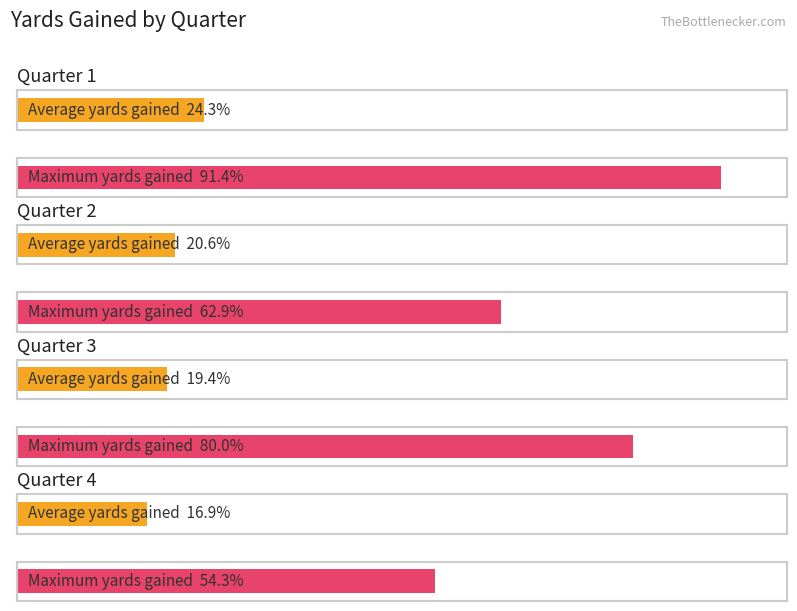

Which series has the largest total across all categories?

Maximum YardsGained